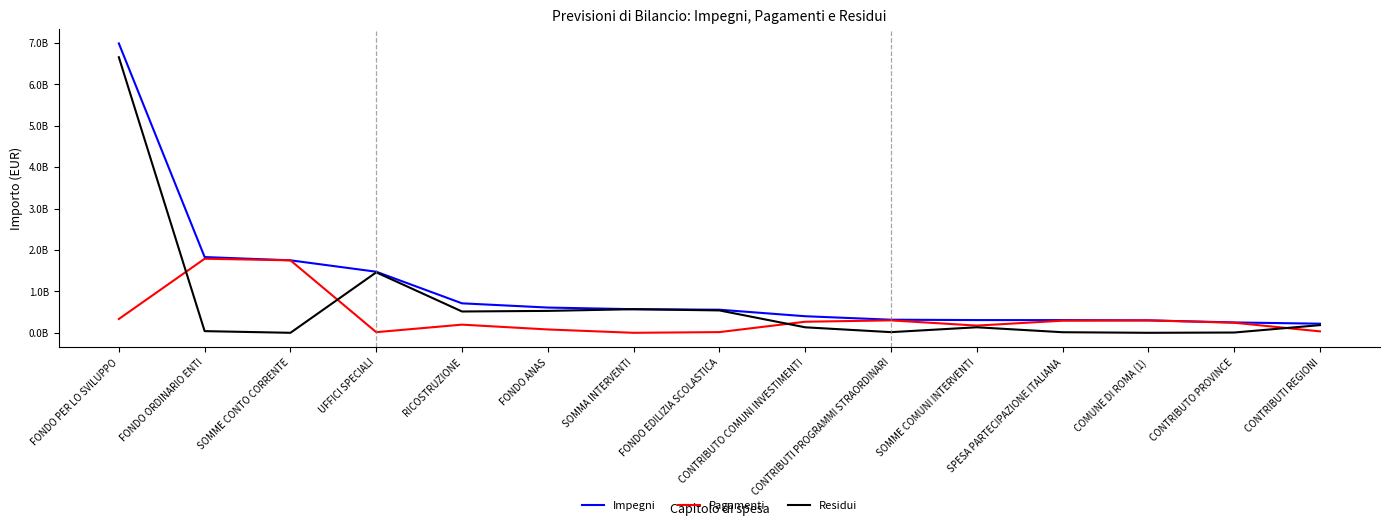

At which category does Residui reach its first local peak?

UFFICI SPECIALI